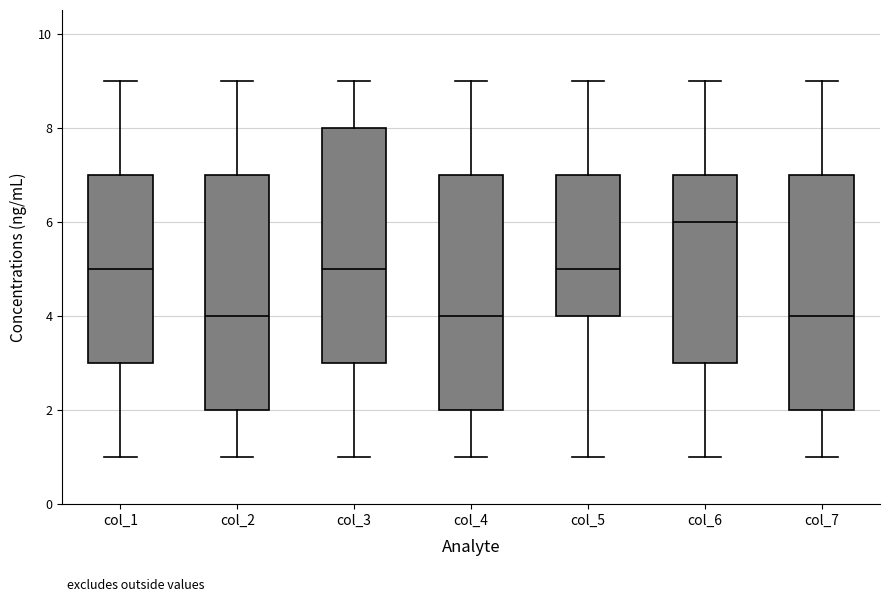

Where is the upper edge of the box for col_3 on the y-axis? The values are not printed on the chart, so give them approximately, as read against the axis.

8